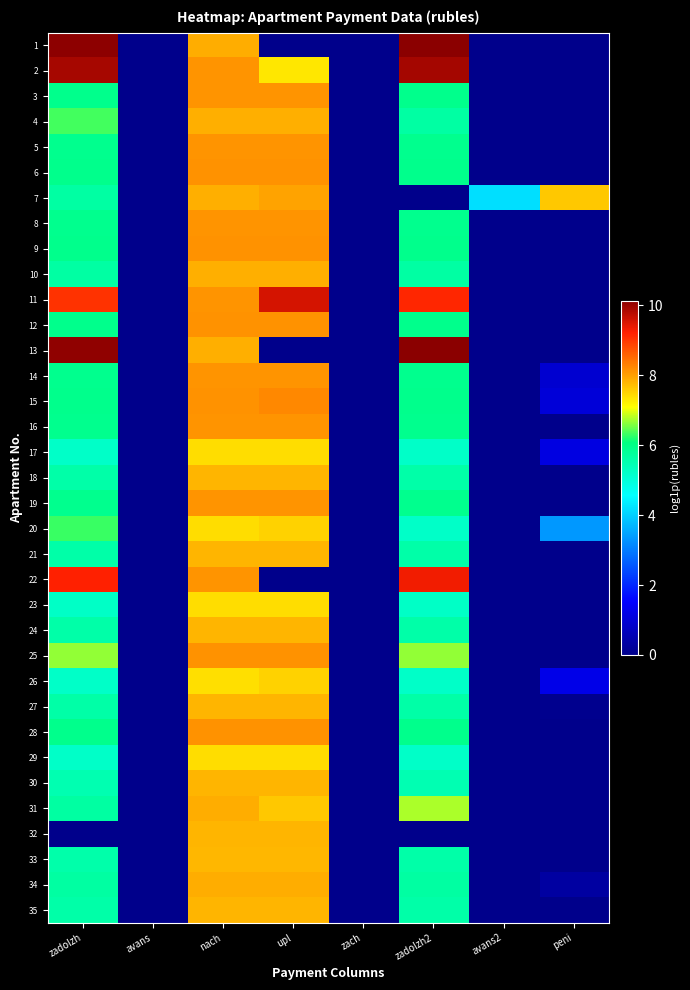

At how many categories does at least one series exceed 8?

4